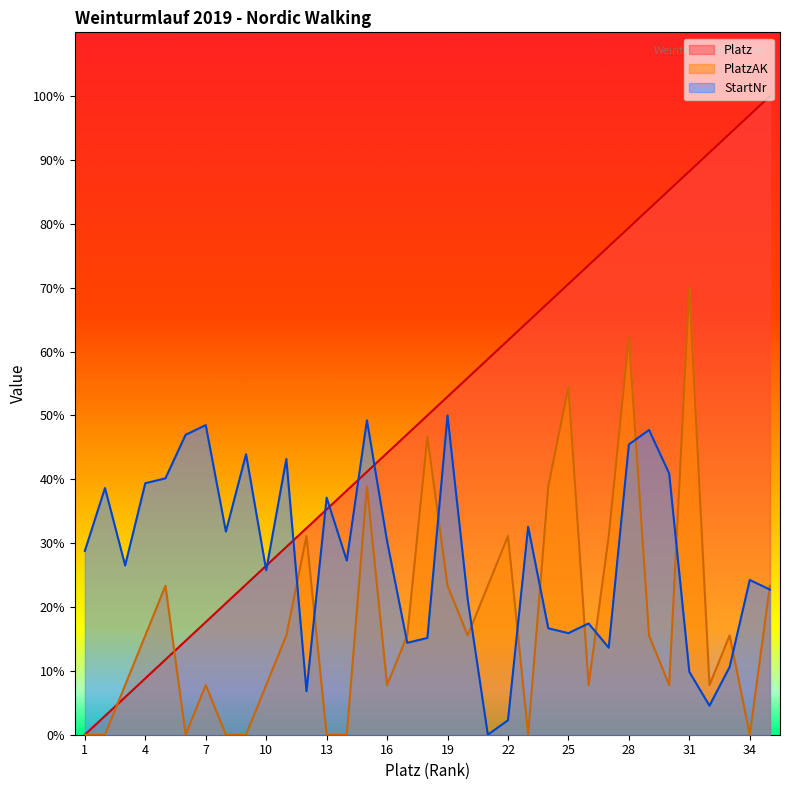

What is the average value of the PlatzAK series?

18.4